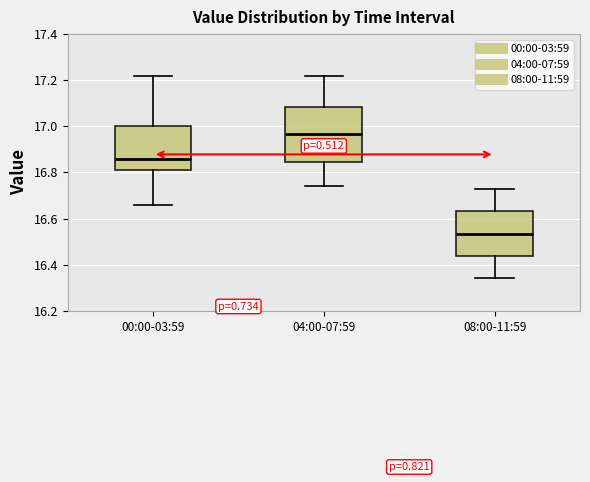

Reading left to right, read every box against the y-axis: the position of its median line, the range the box covers, and the ends of its whiskers. The values are not printed on the chart, so give them approximately, as read against the axis.

00:00-03:59: median 16.86, box 16.82 to 17.00, whiskers 16.66 to 17.22
04:00-07:59: median 16.96, box 16.84 to 17.08, whiskers 16.74 to 17.22
08:00-11:59: median 16.54, box 16.44 to 16.64, whiskers 16.34 to 16.74